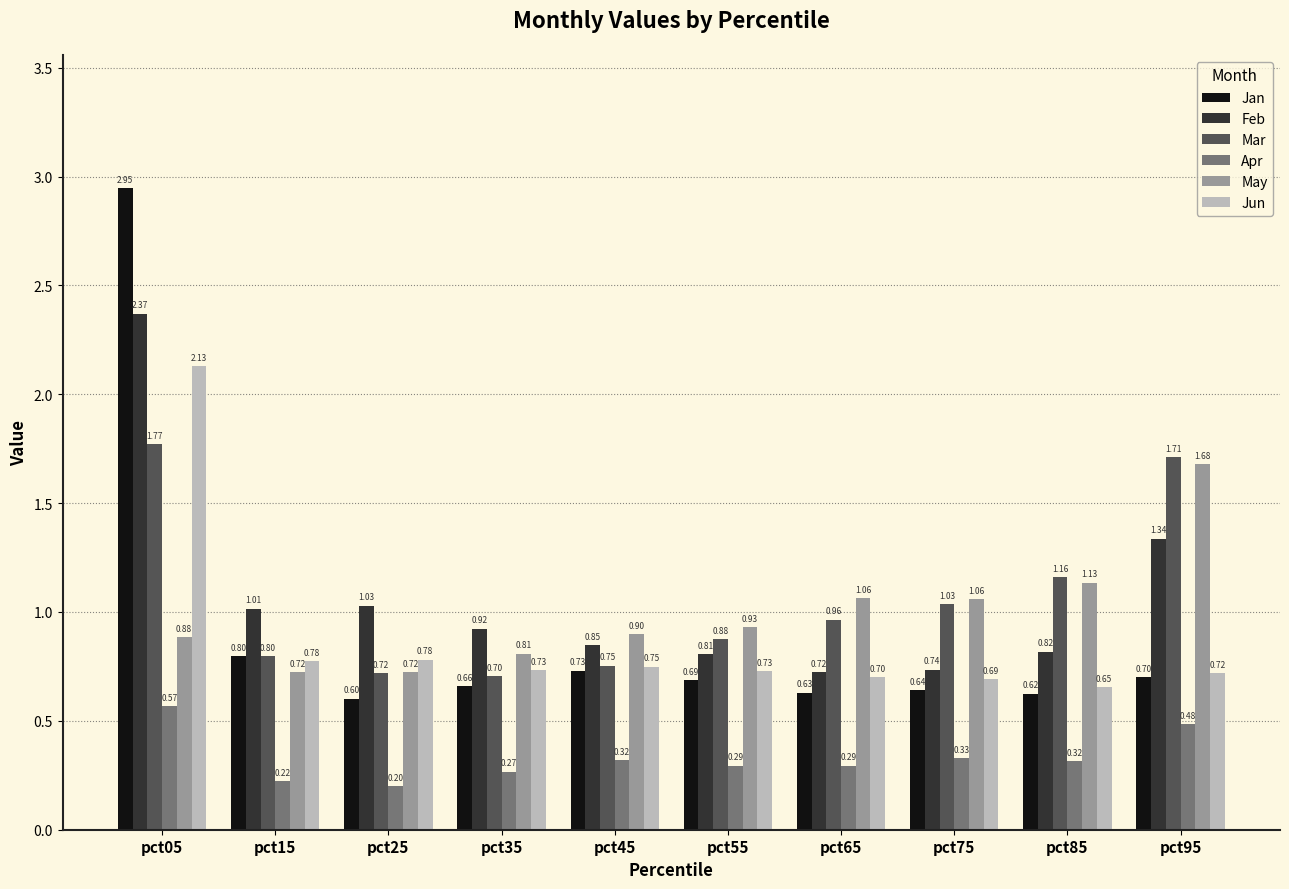

What is the value of the Jun bar at the 7th from the left?

0.7